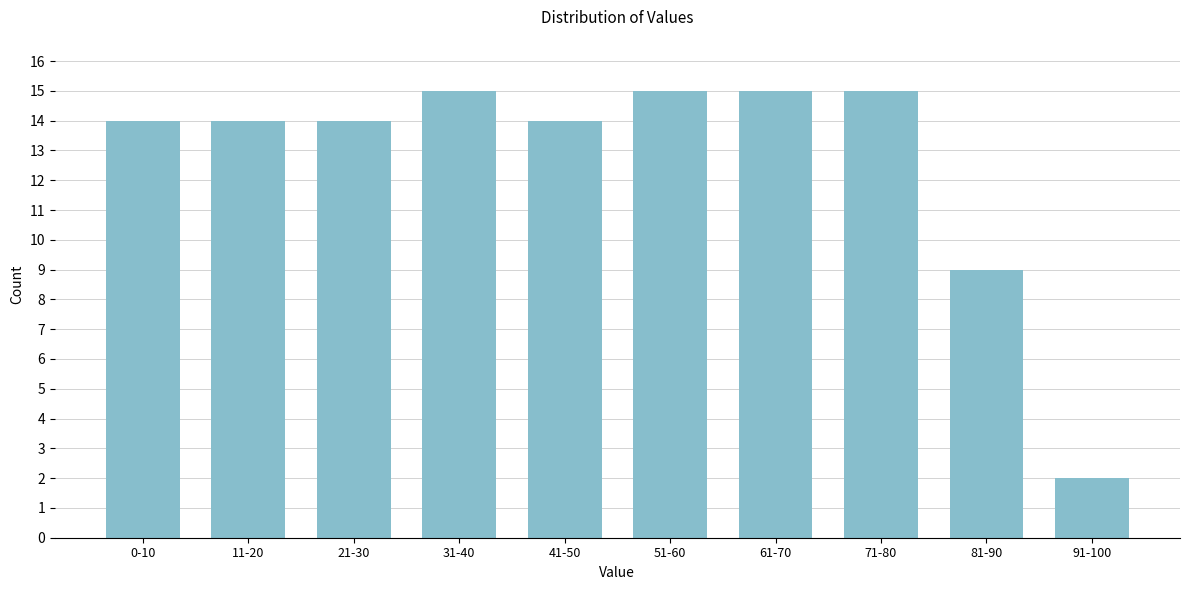

Reading left to right, what are all the values shown in this chart?

14	14	14	15	14	15	15	15	9	2